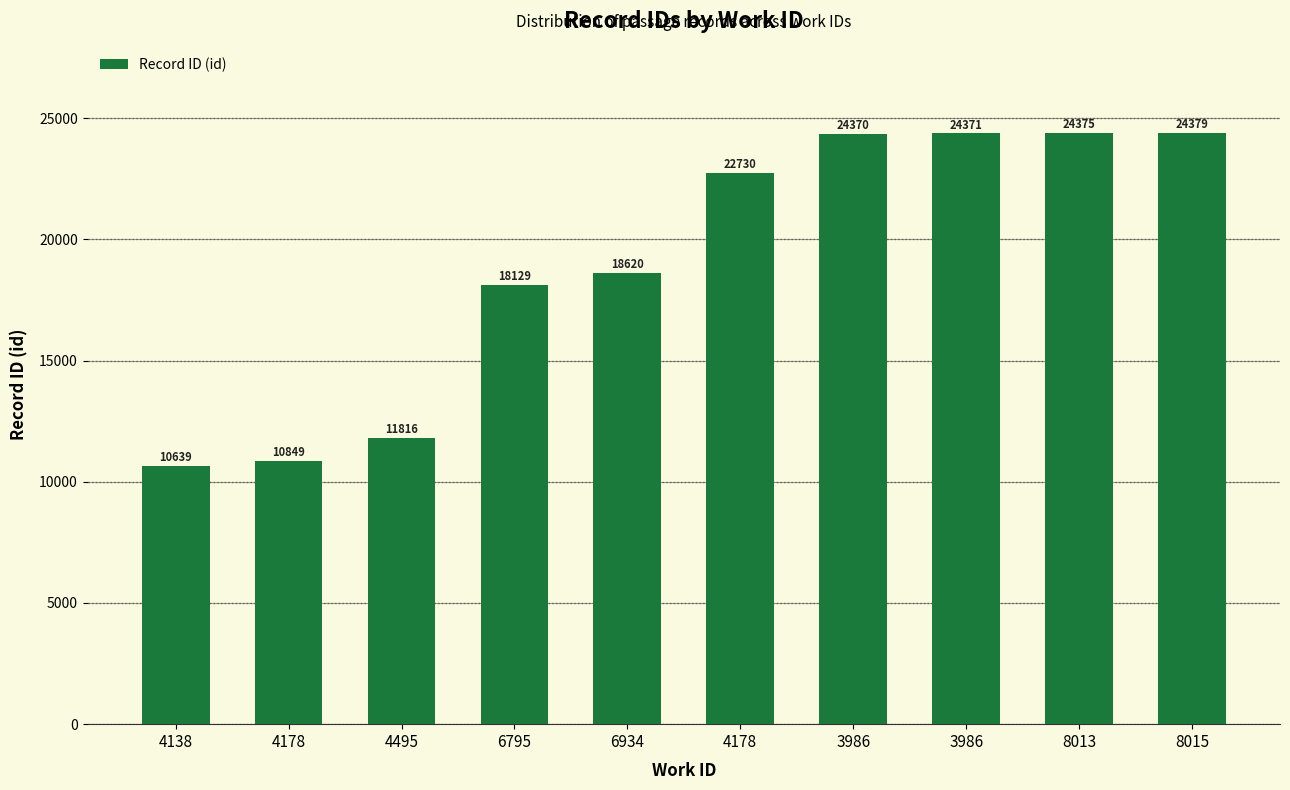

Rank the categories by value from lowest to highest.

4138, 4178, 4495, 6795, 6934, 4178, 3986, 3986, 8013, 8015